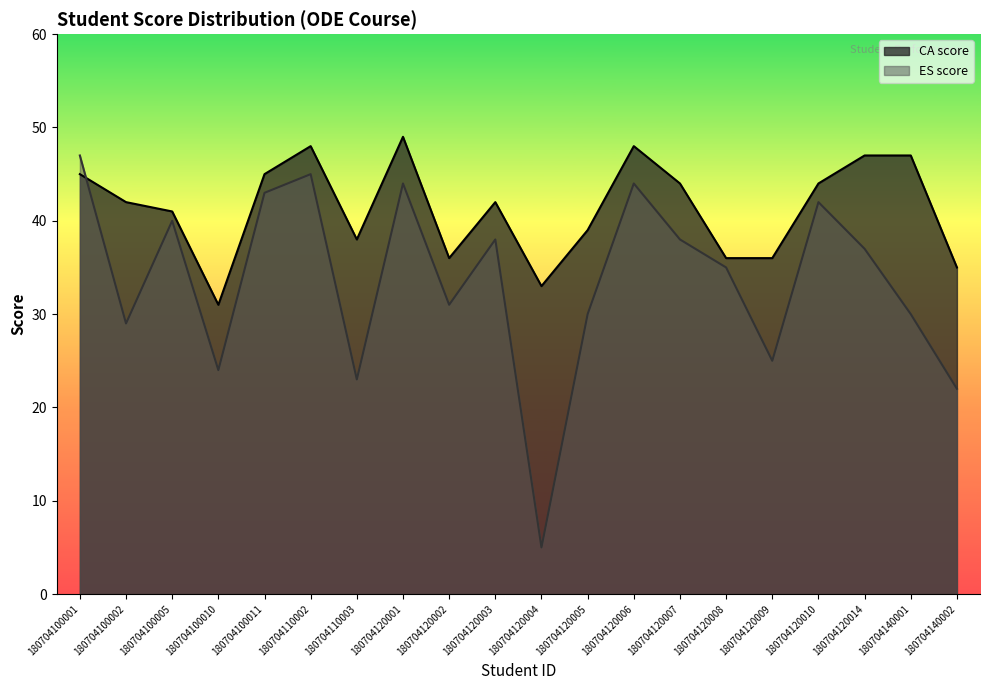

How many data points in ES score are above 37?

9